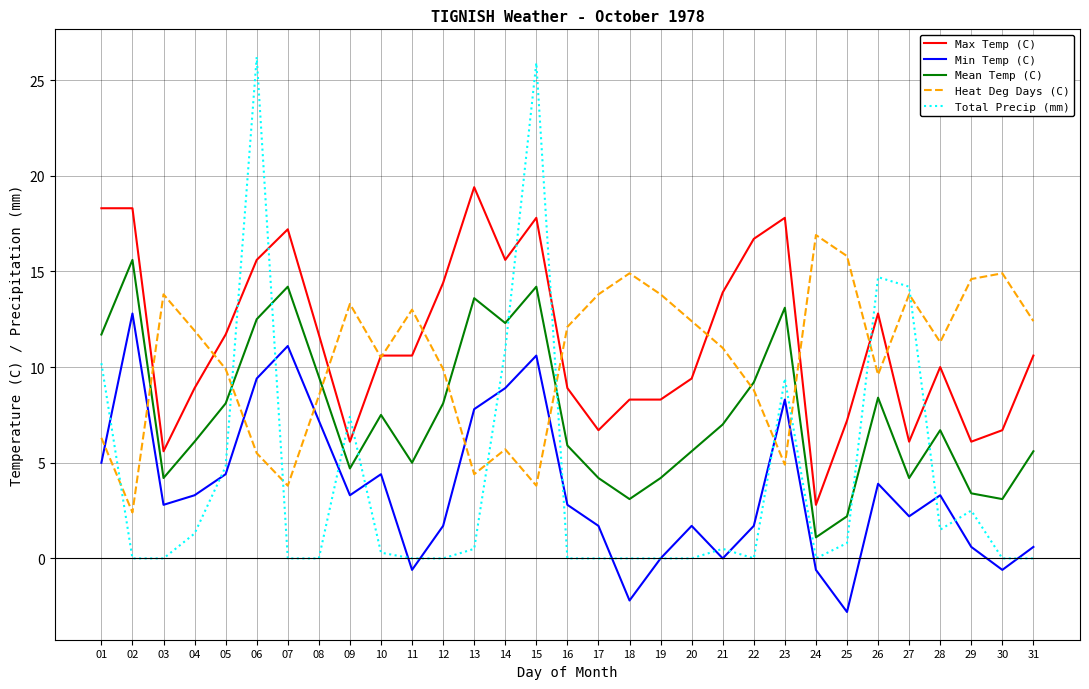

Is this an area chart (filled region under the line)?

No